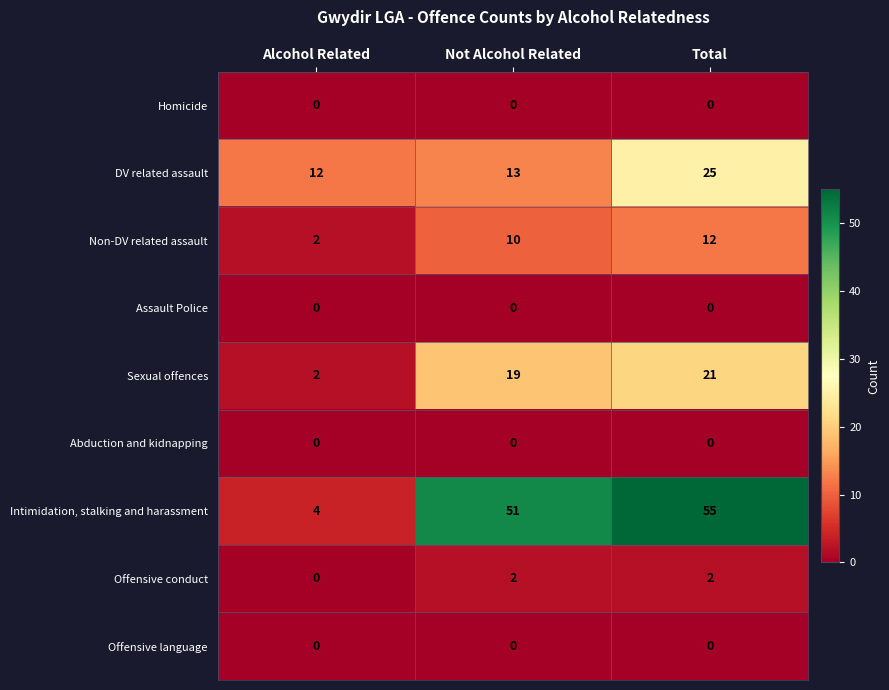

What is the sum of all Sexual offences values?

42